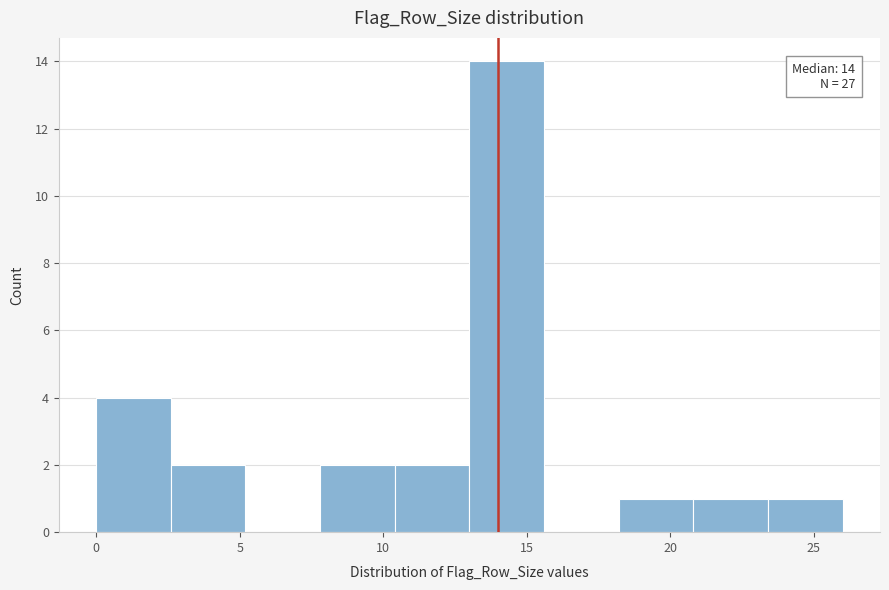

Over which range of the x-axis is the bar tallest?

13.0 to 15.6